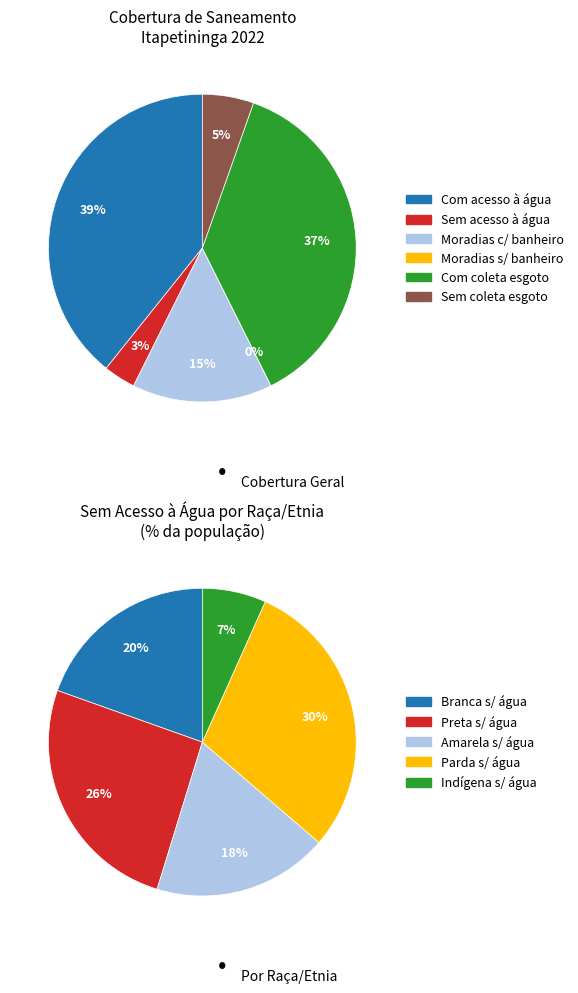

Is Sem acesso à água the majority of the pie?

No